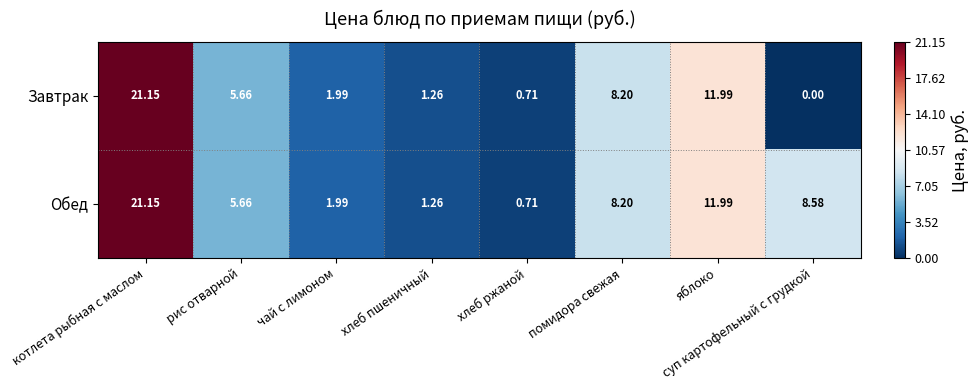

Rank the categories by Завтрак value from highest to lowest.

котлета рыбная с маслом, яблоко, помидора свежая, рис отварной, чай с лимоном, хлеб пшеничный, хлеб ржаной, суп картофельный с грудкой